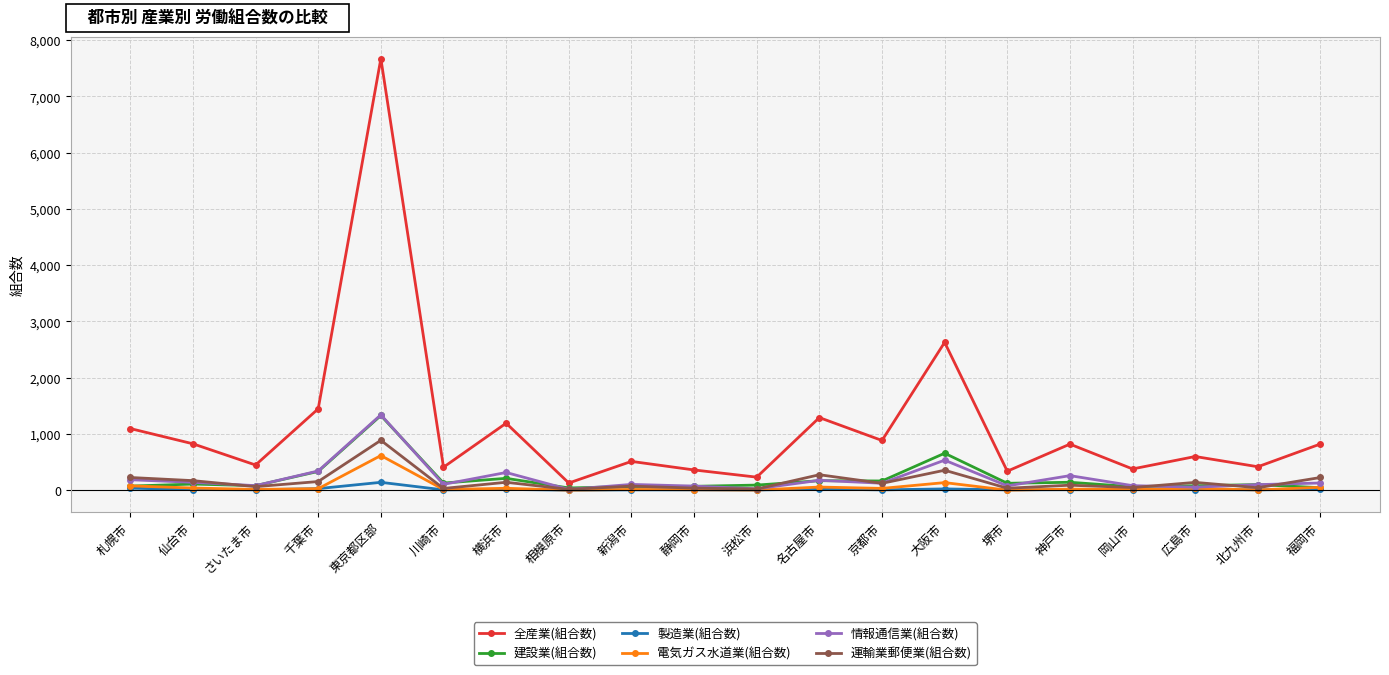

Count the number of data series in this chart.

6